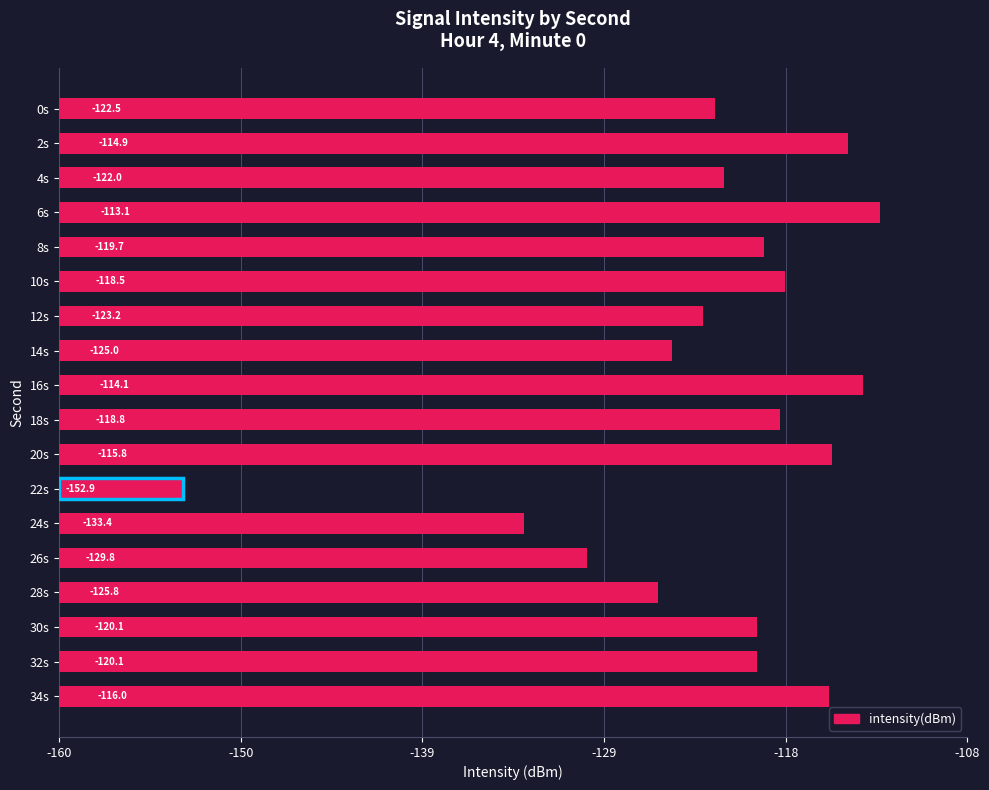

Are the bars horizontal?

Yes